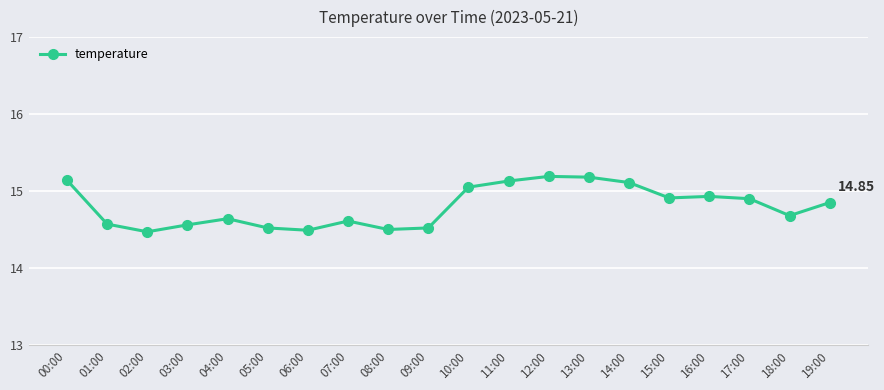

Approximately how many times larger is the value at 05:00 compared to 13:00?

1.0